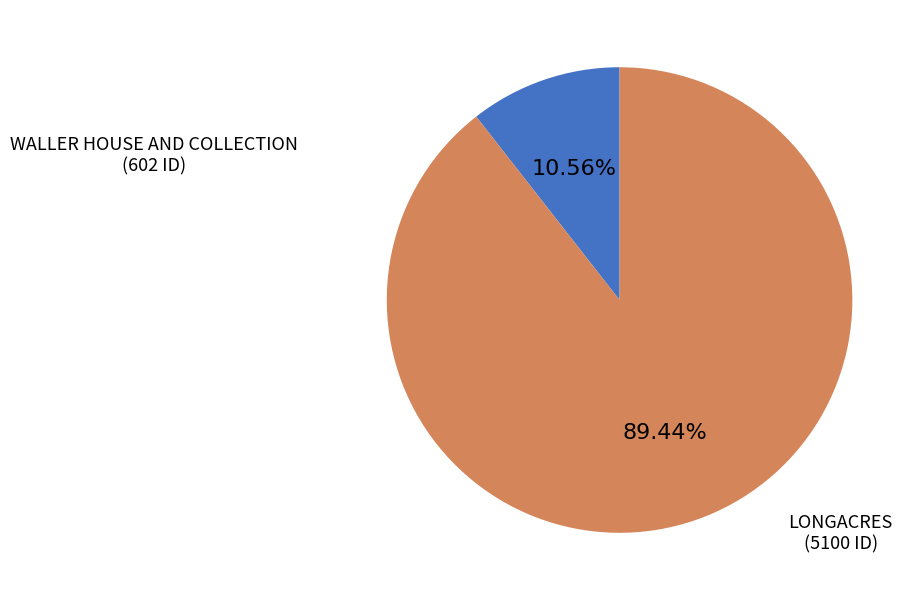

Count the number of slices in the pie.

2